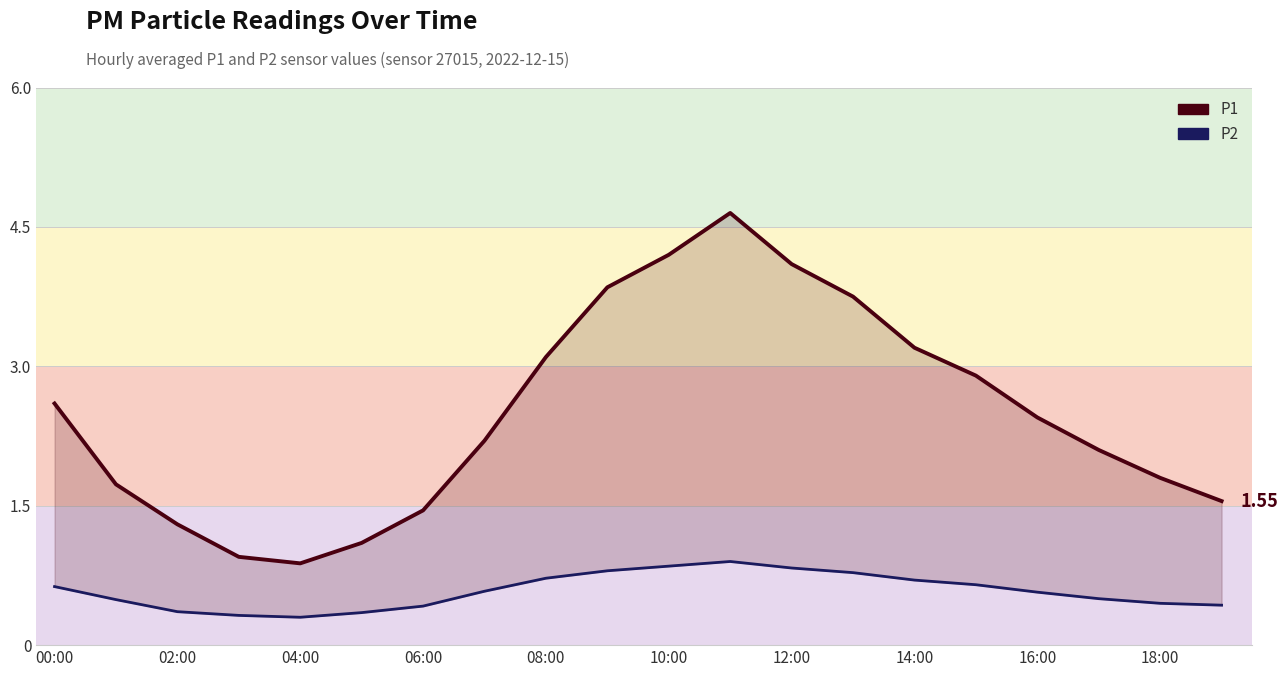

What is the lowest value of the P2 series?

0.3